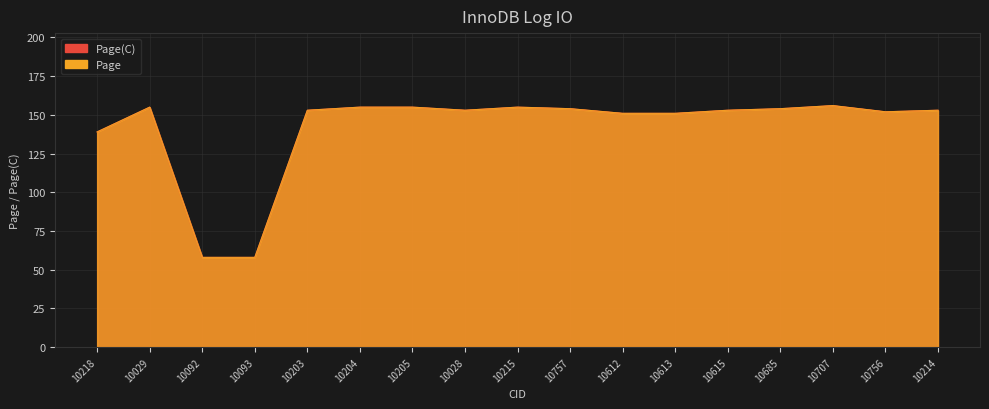

At which category is the sum across all series the highest?

10707